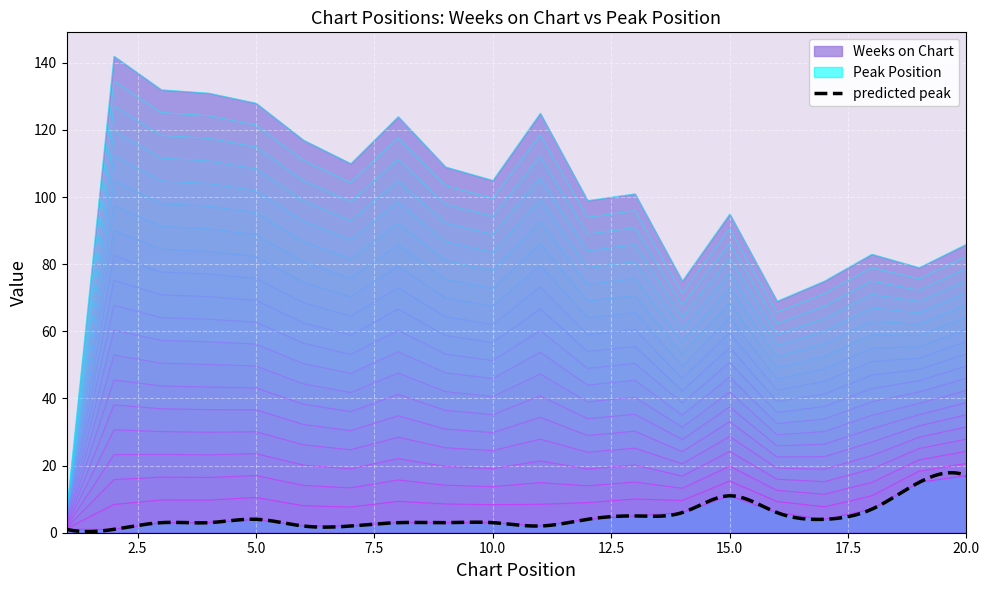

True or false: Weeks on Chart and Peak Position intersect in this chart.

False